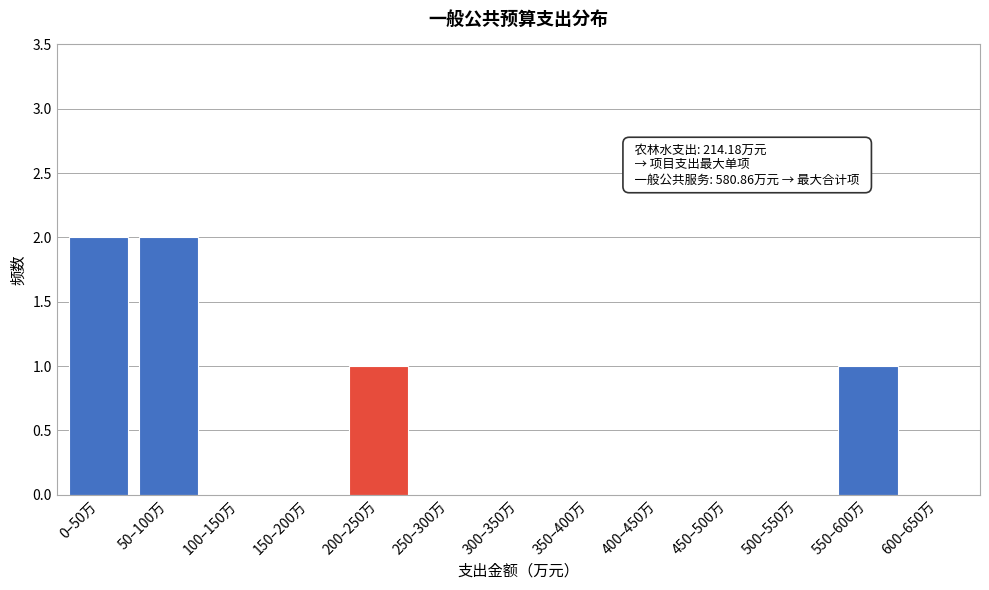

Reading right to left, list all the values displayed in this chart.

600–650万=0	550–600万=1	500–550万=0	450–500万=0	400–450万=0	350–400万=0	300–350万=0	250–300万=0	200–250万=1	150–200万=0	100–150万=0	50–100万=2	0–50万=2